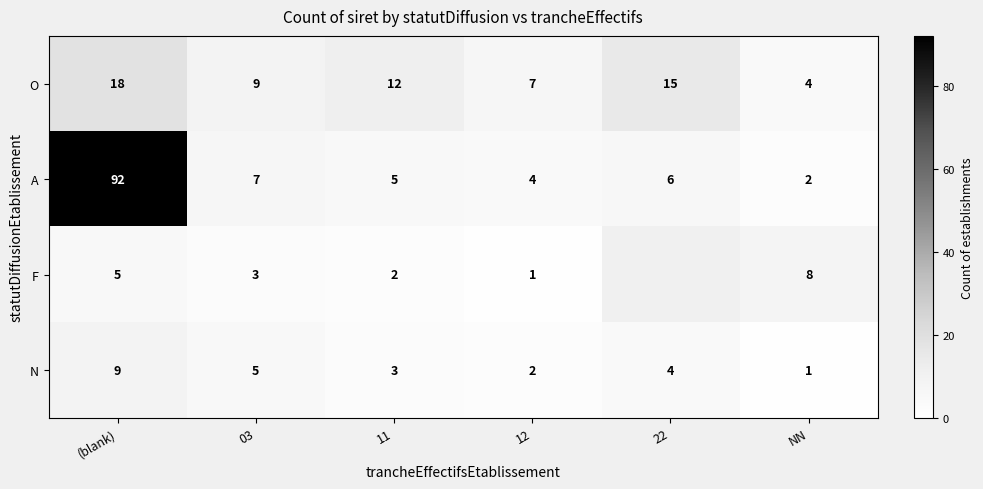

Between NN and 11, which is larger?

11